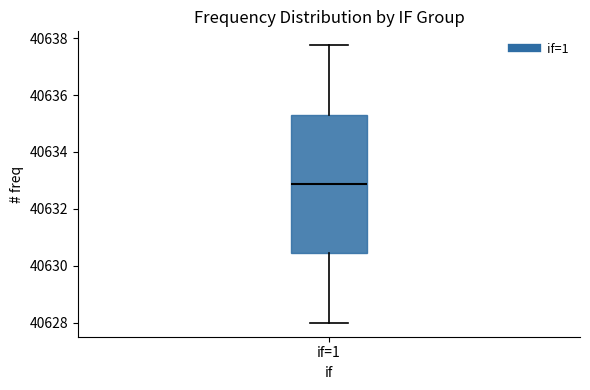

Where does the upper whisker of the box for if=1 end on the y-axis? The values are not printed on the chart, so give them approximately, as read against the axis.

40637.8